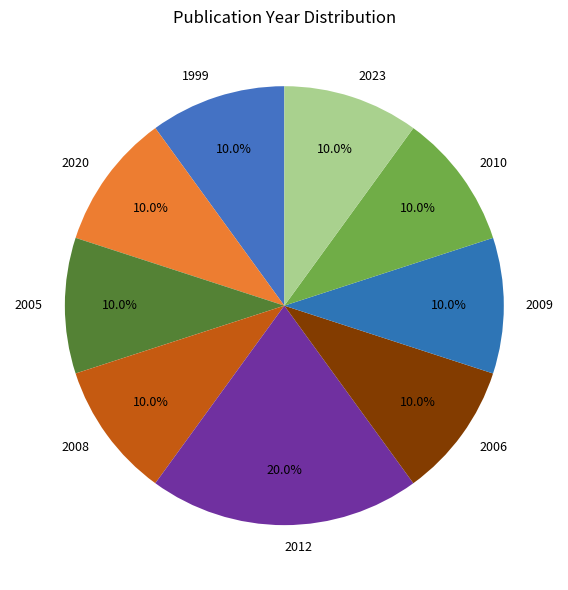

How many segments does this pie chart have?

9